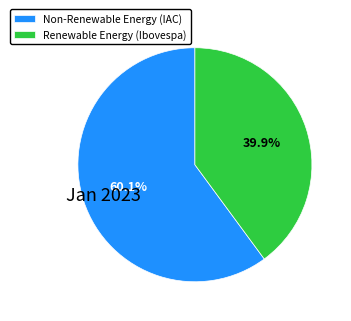

Is Renewable Energy (Ibovespa) the majority of the pie?

No